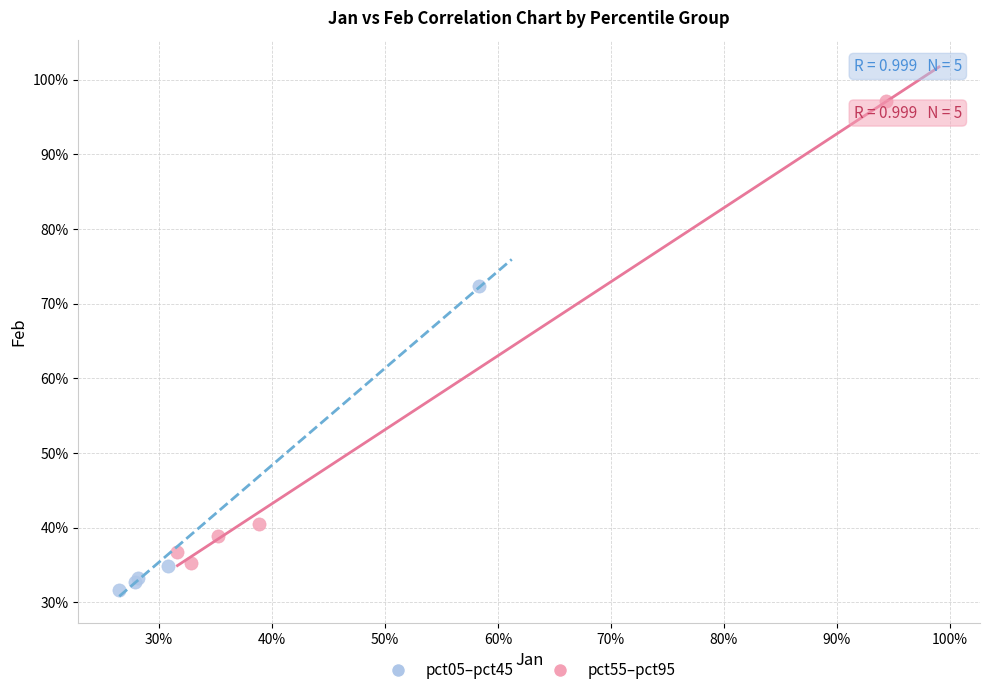

Which series reaches the maximum Y coordinate?

pct55–pct95